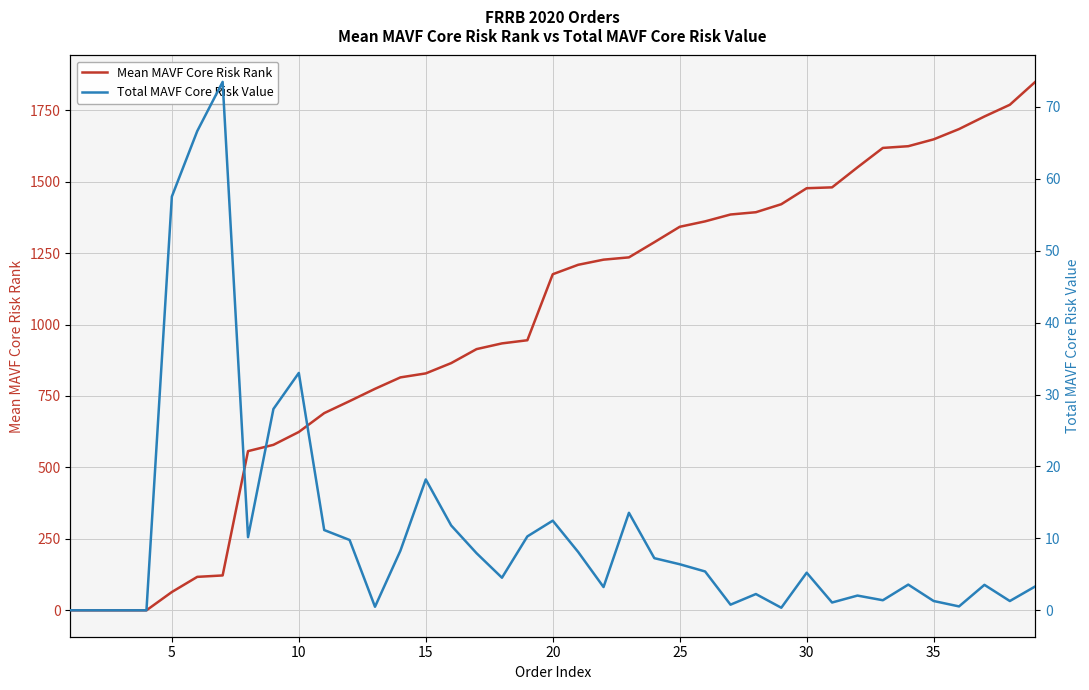

What is the greatest value displayed?

1849.0